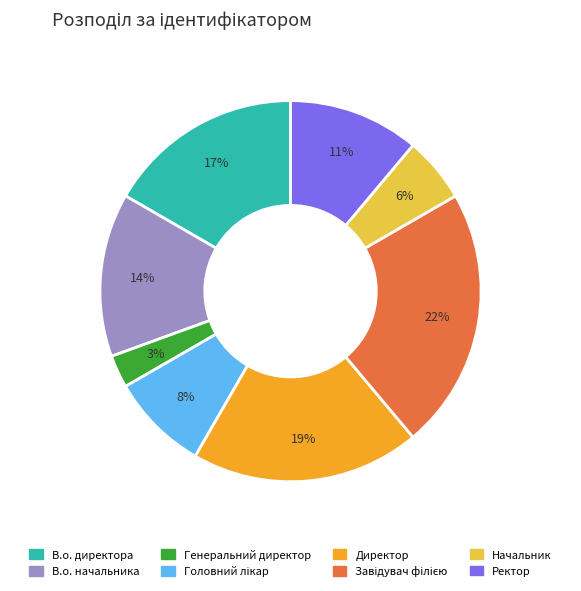

Approximately how many times larger is the value at Ректор compared to В.о. начальника?

0.8